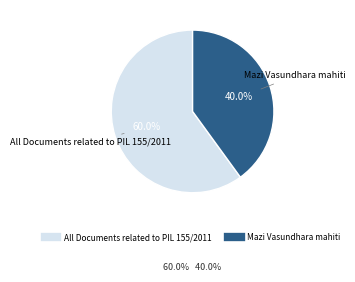

Rank the categories by value from highest to lowest.

All Documents related to PIL 155/2011, Mazi Vasundhara mahiti